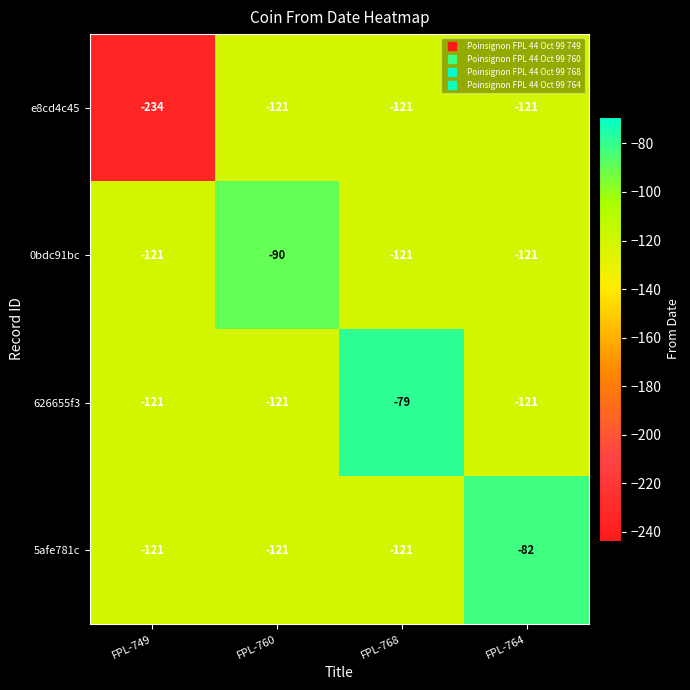

What is the minimum value shown in the chart?

-234